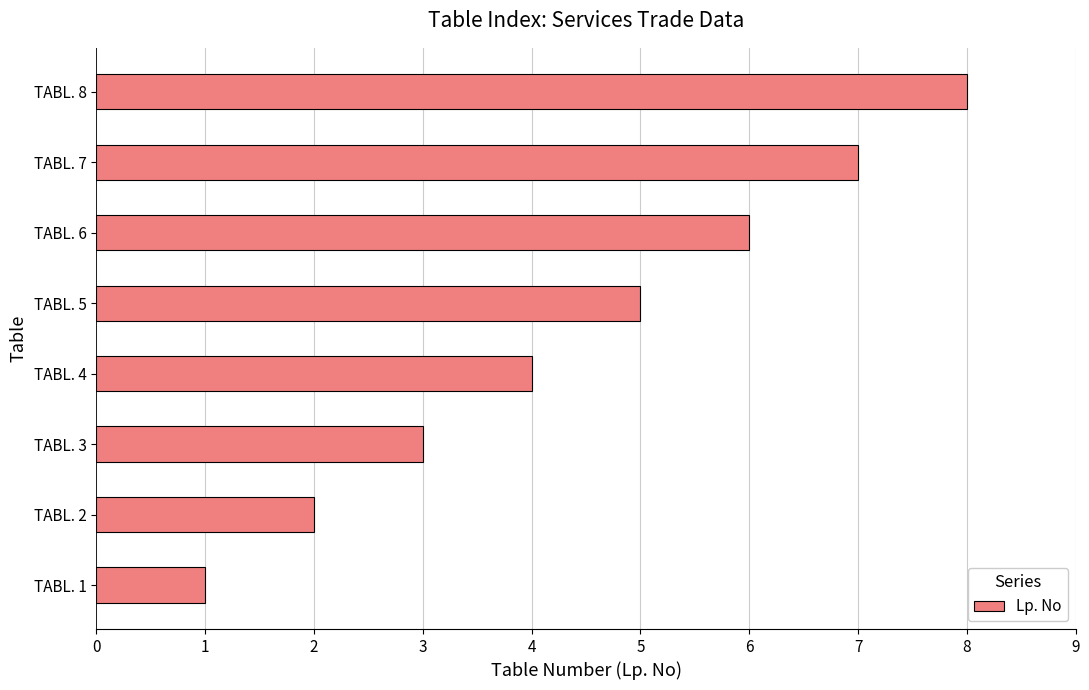

What is the greatest value displayed?

8